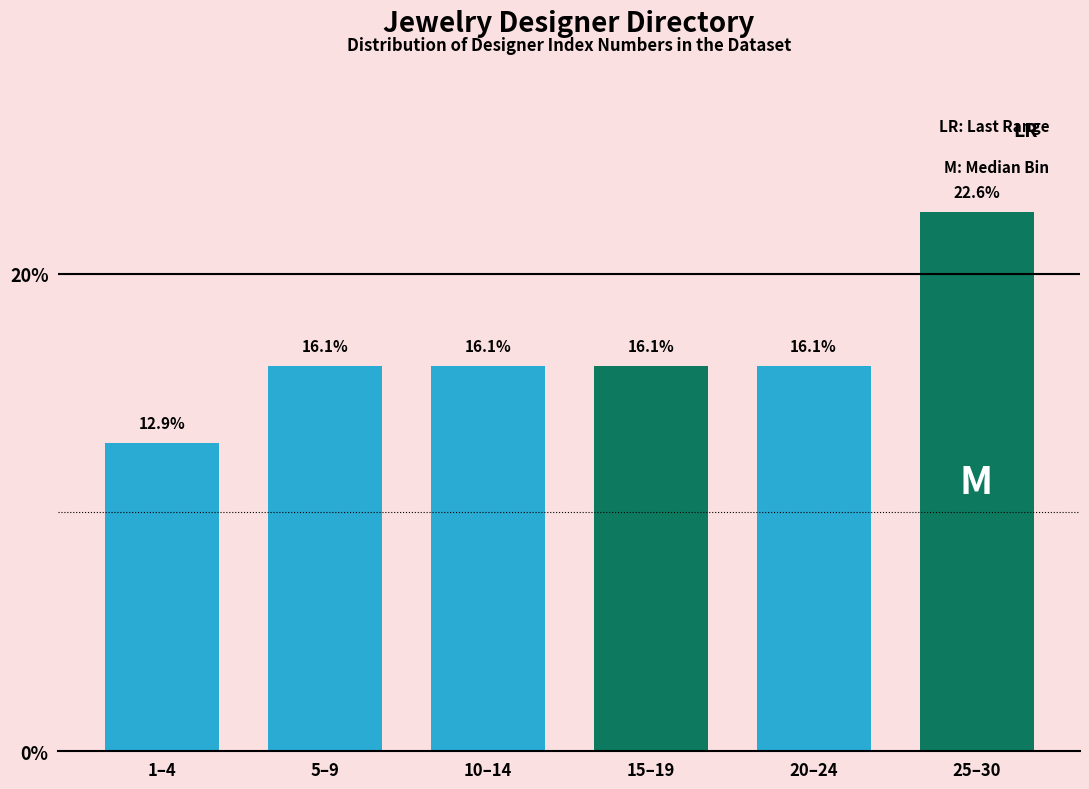

Reading left to right, extract all data points from this chart.

1–4=12.9	5–9=16.1	10–14=16.1	15–19=16.1	20–24=16.1	25–30=22.6